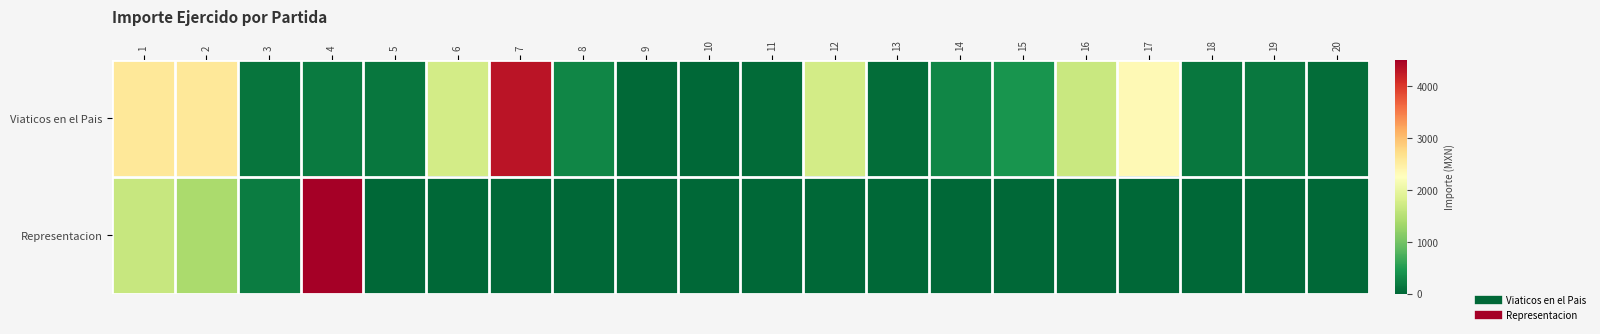

Count the number of categories in the chart.

20